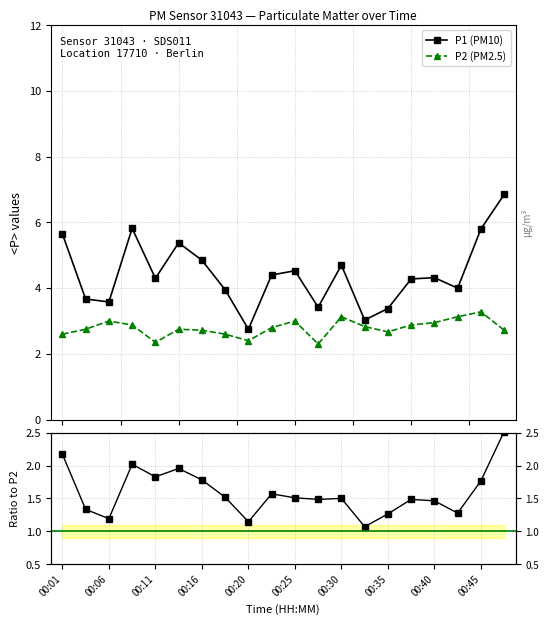

In P1 (PM10), how many points are lower than both neighbors (excluding endpoints)?

6